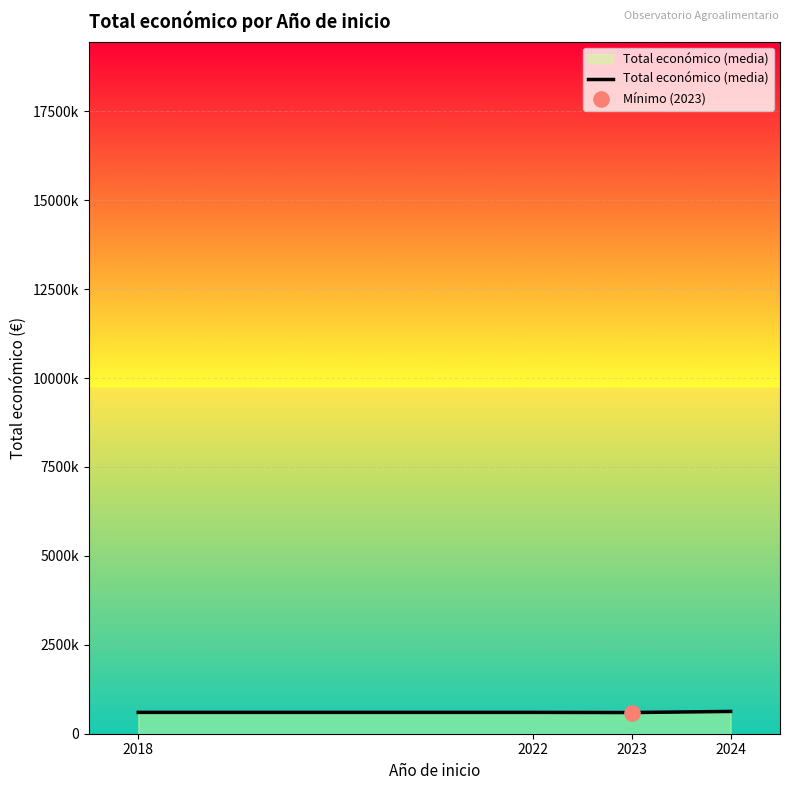

Is this an area chart (filled region under the line)?

Yes